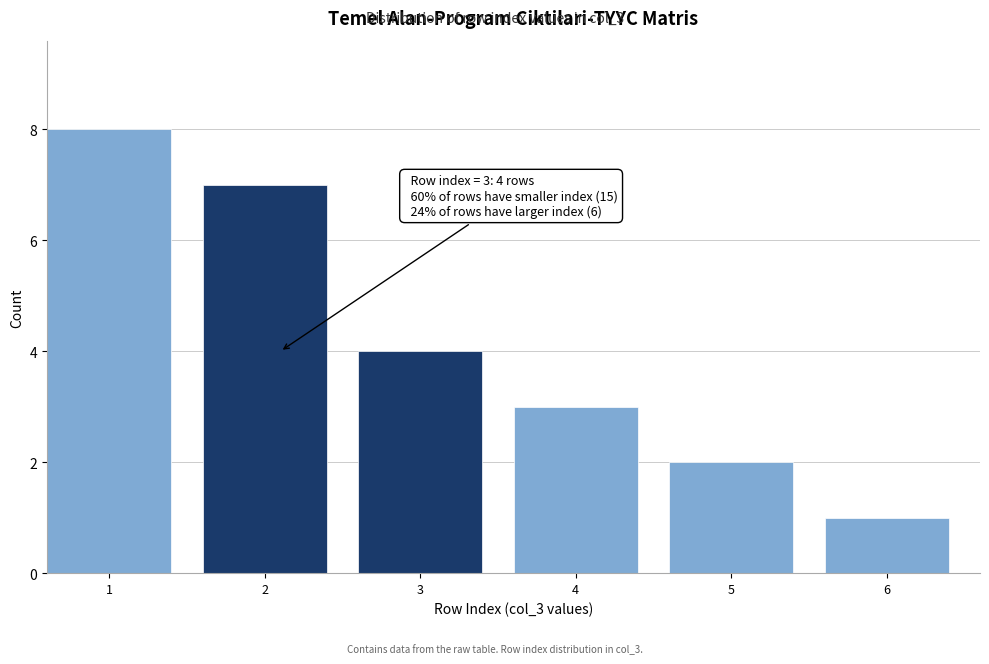

Reading left to right, list all the values displayed in this chart.

1=8	2=7	3=4	4=3	5=2	6=1